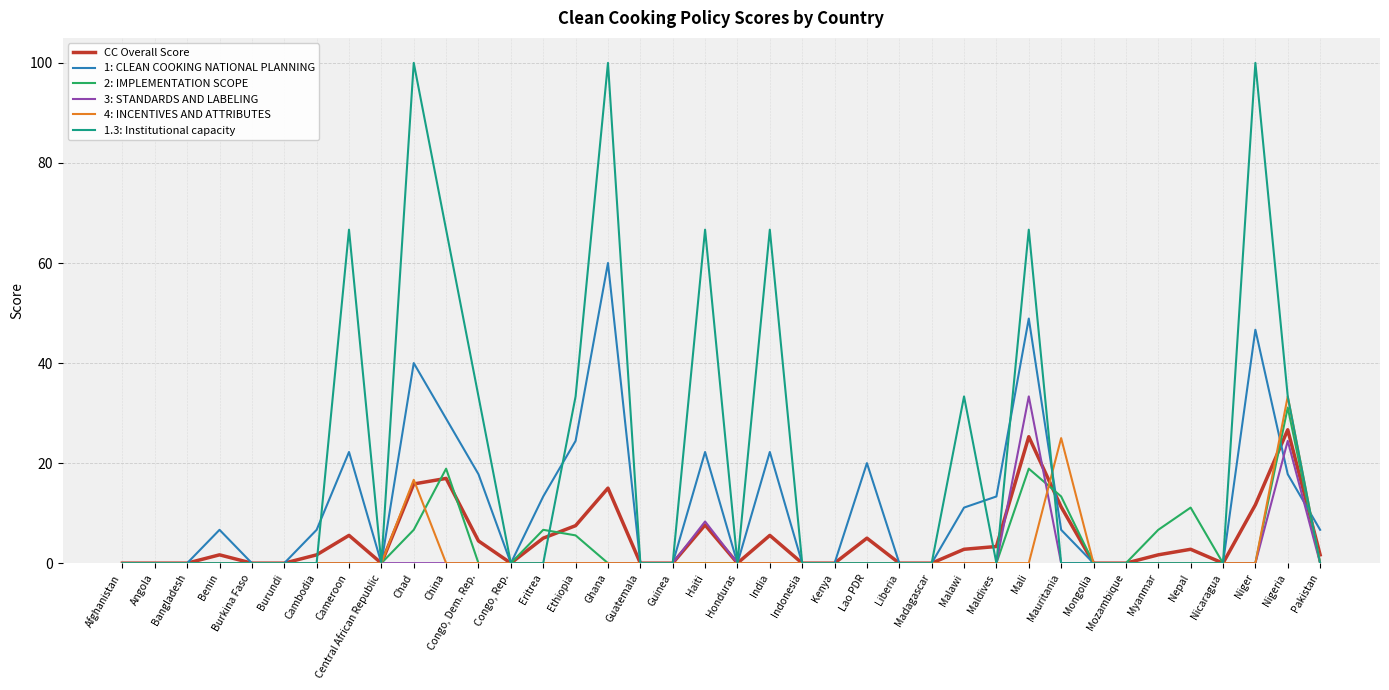

What position from the left is Mongolia?

31